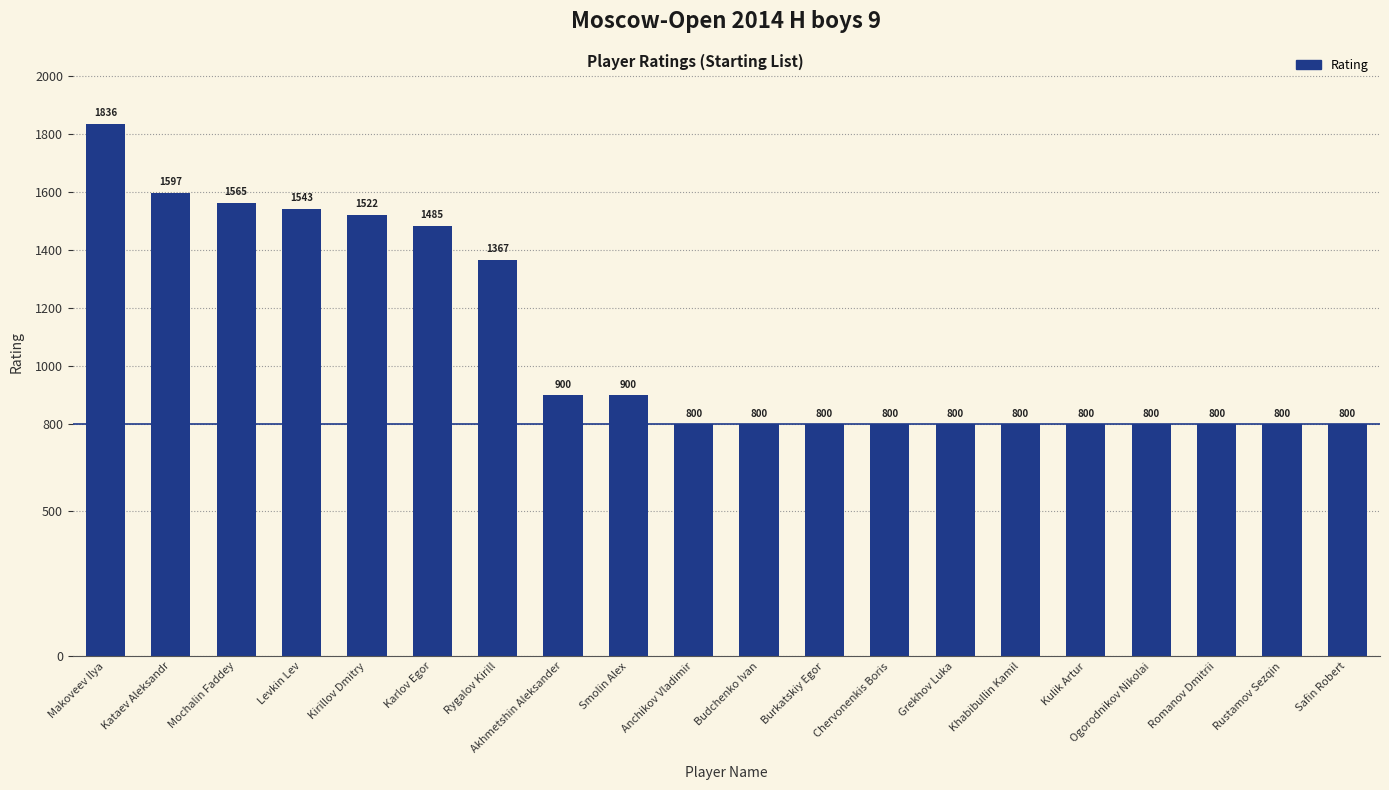

Is it true that the value at Anchikov Vladimir is 800?

True